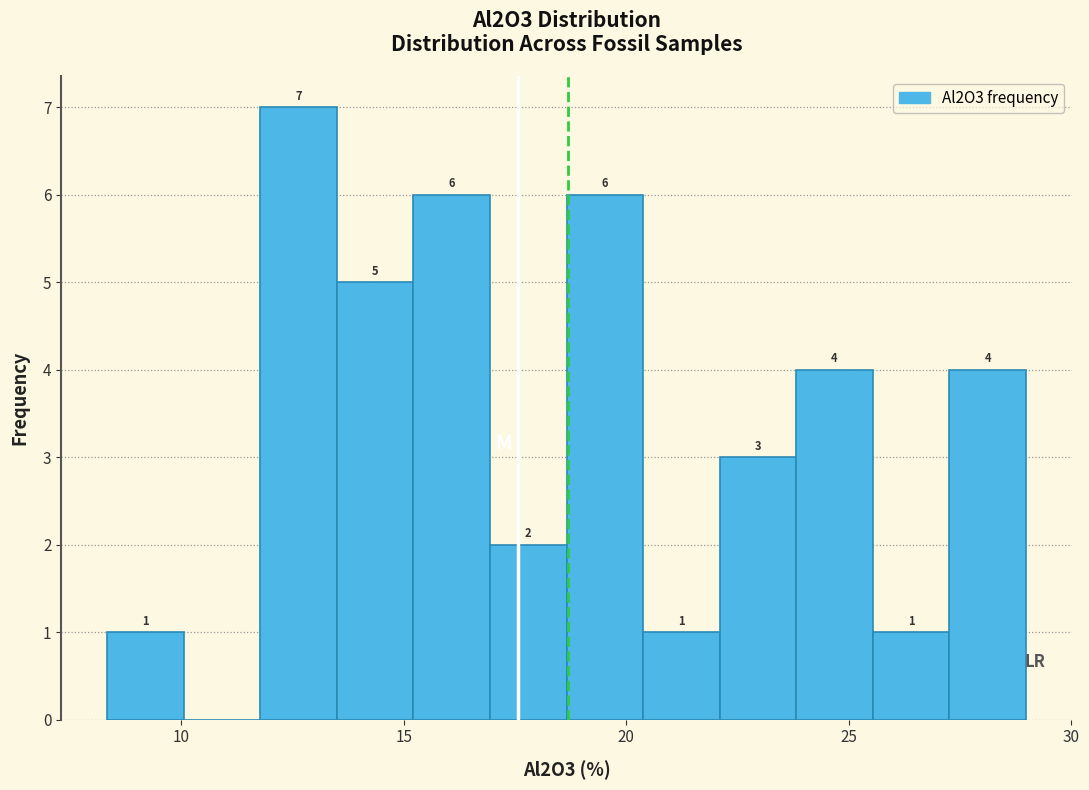

Around what value on the x-axis is the tallest bar? Give the approximate position of its centre, as read against the axis.

12.5